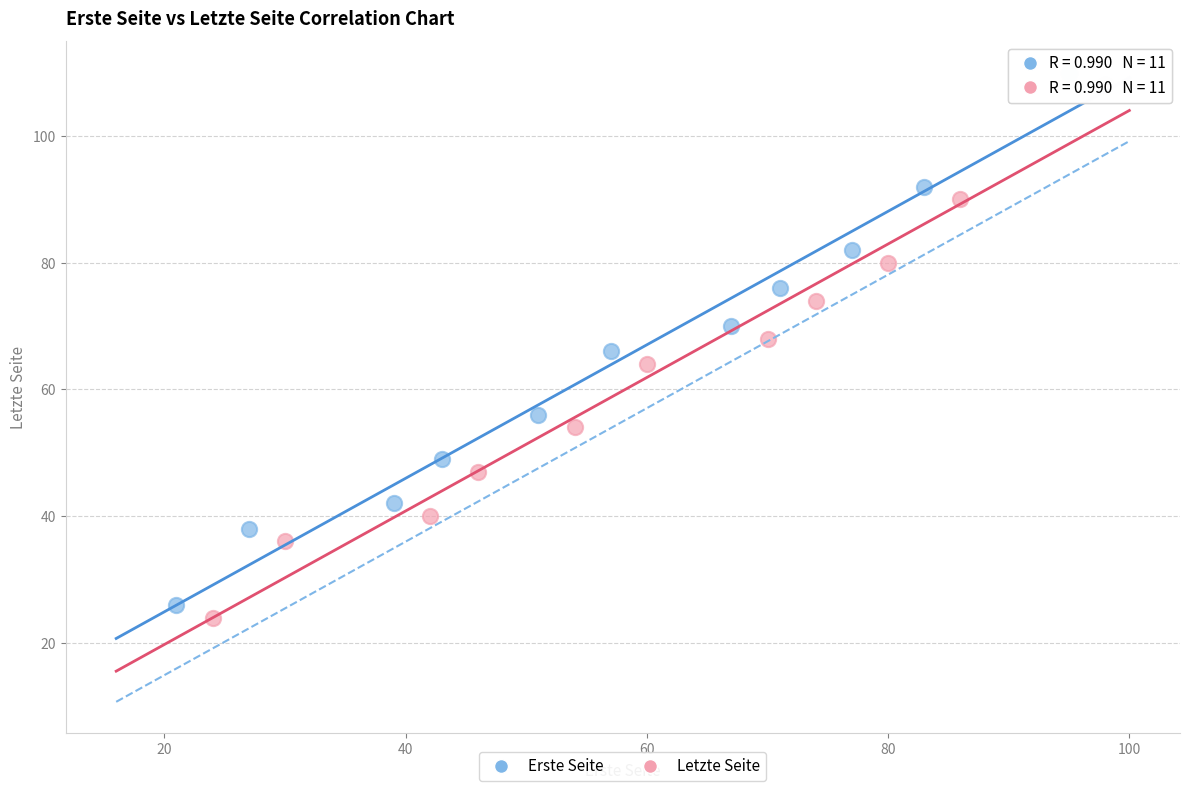

What are all the series names shown in the legend?

Erste Seite, Letzte Seite